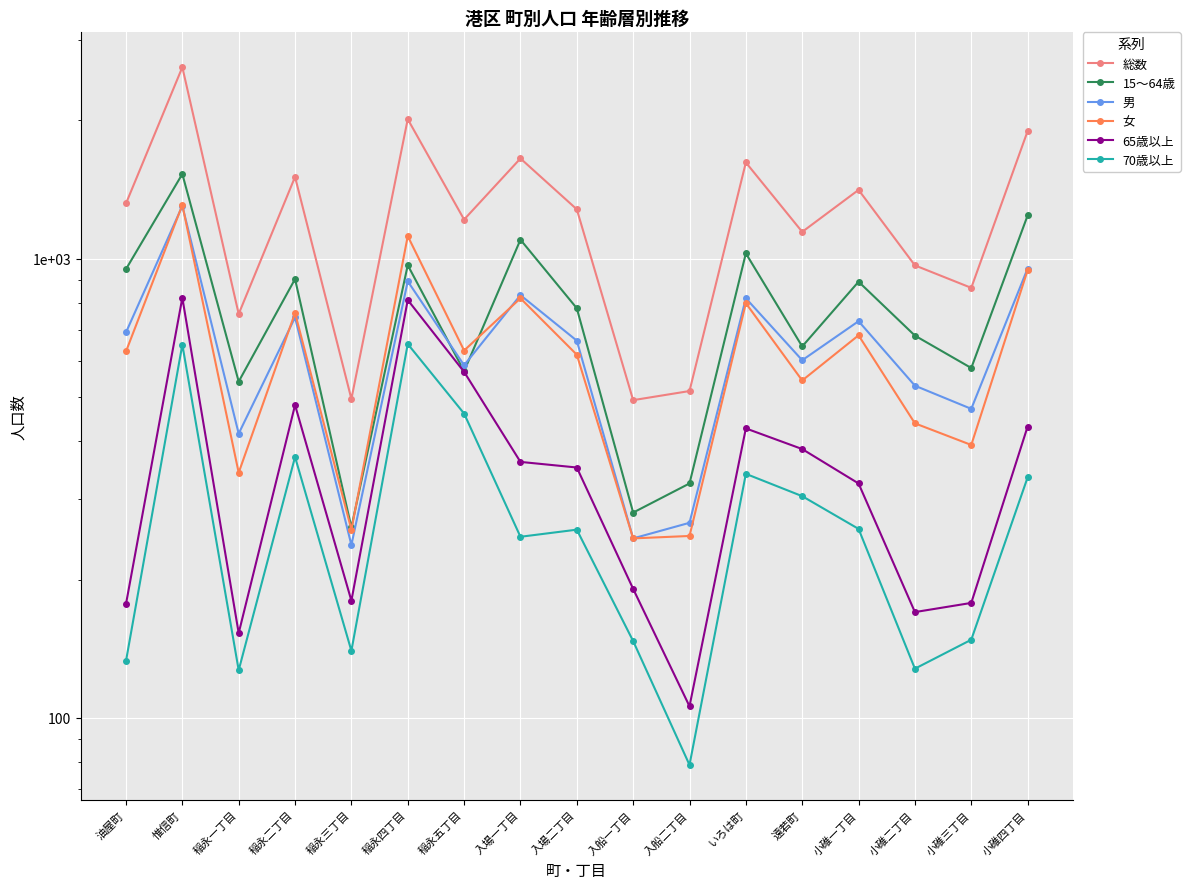

Is this an area chart (filled region under the line)?

No